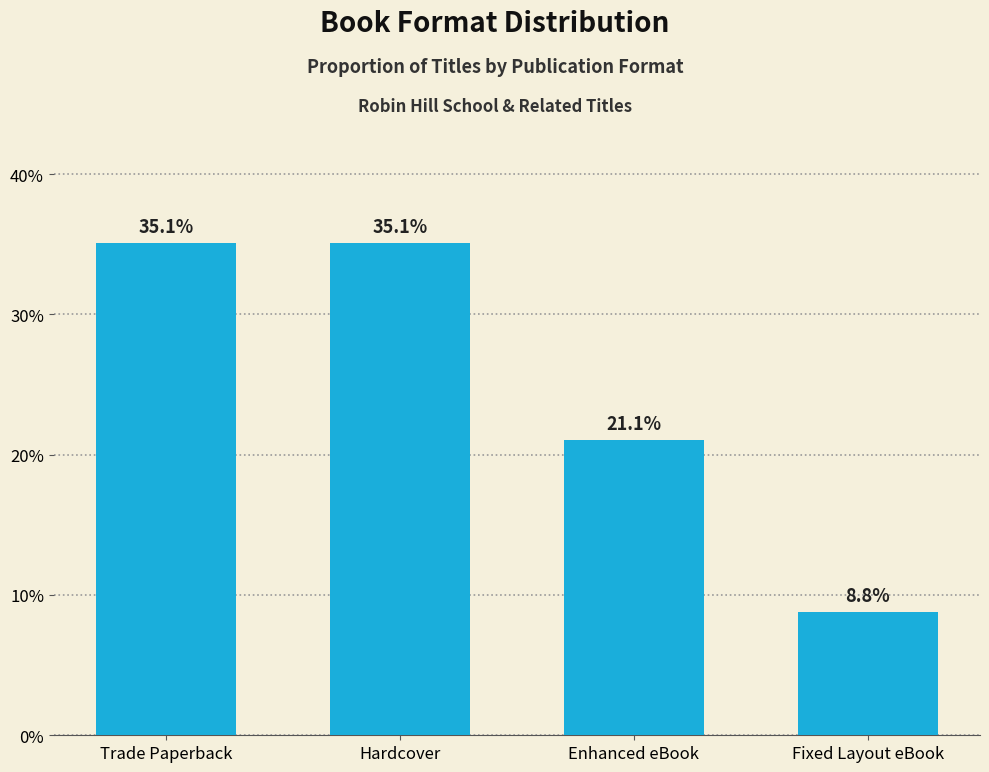

Is it true that the value at Fixed Layout eBook is 8.8?

True